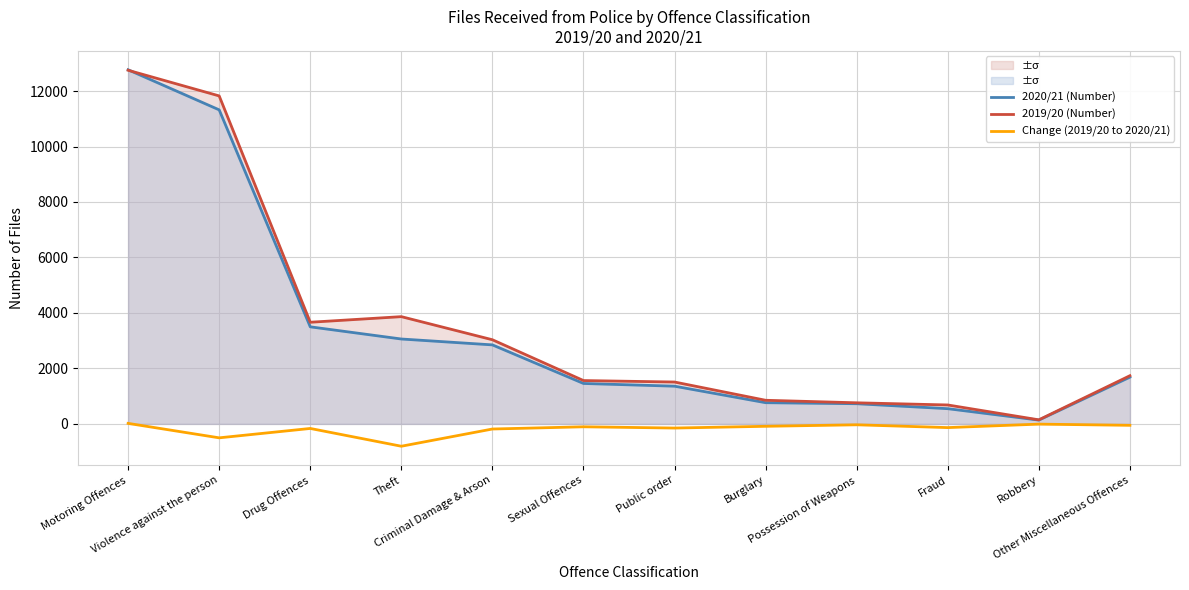

Reading left to right, extract all data points from this chart.

2020/21 (Number): 12767	11321	3499	3060	2848	1457	1359	764	727	548	137	1685
2019/20 (Number): 12749	11824	3664	3866	3033	1562	1509	851	760	682	146	1737
Change (2019/20 to 2020/21): 18	-503	-165	-806	-185	-105	-150	-87	-33	-134	-9	-52